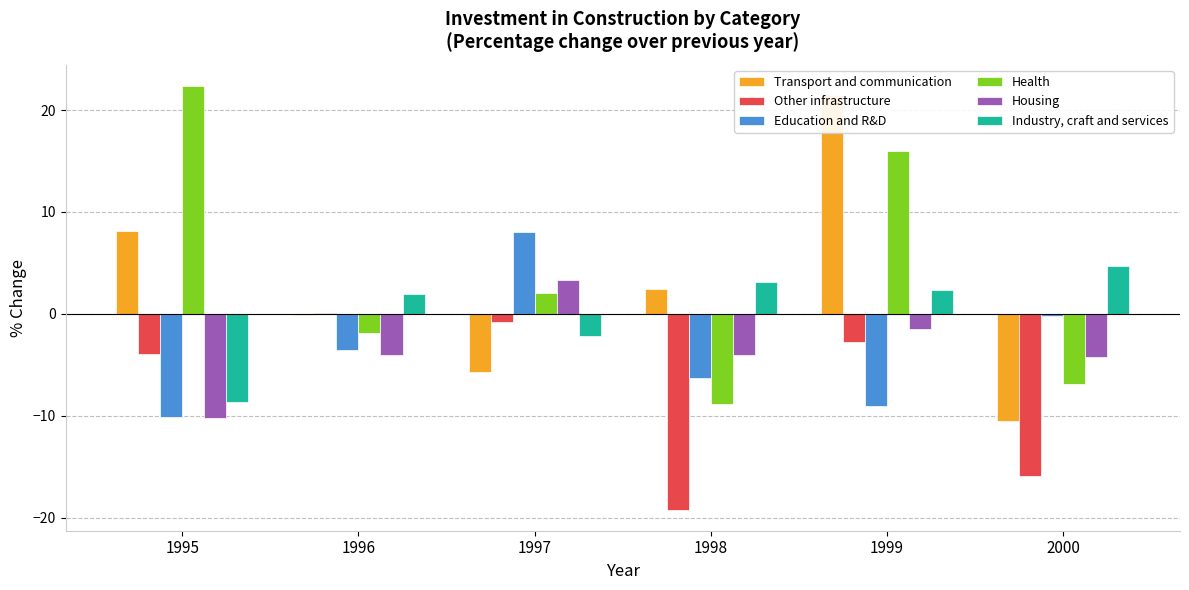

How many series are shown in this chart?

6